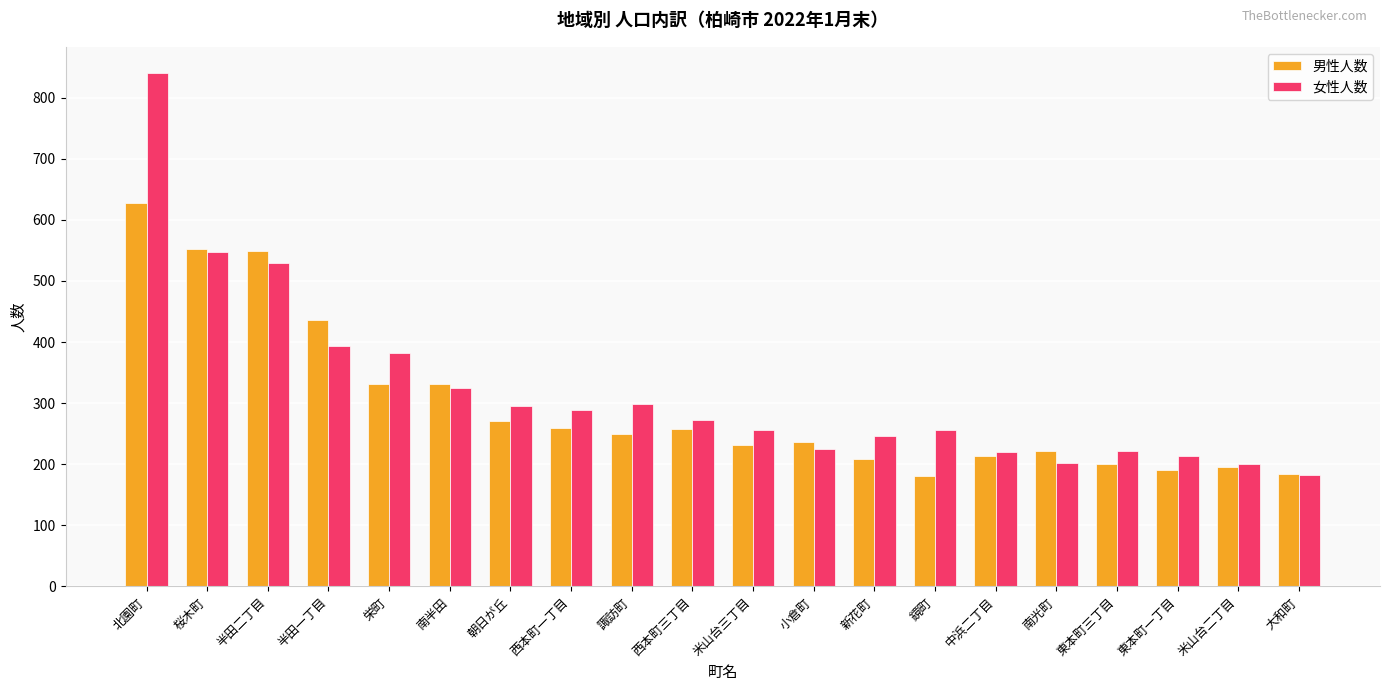

Rank the series at 諏訪町 from lowest to highest value.

男性人数, 女性人数